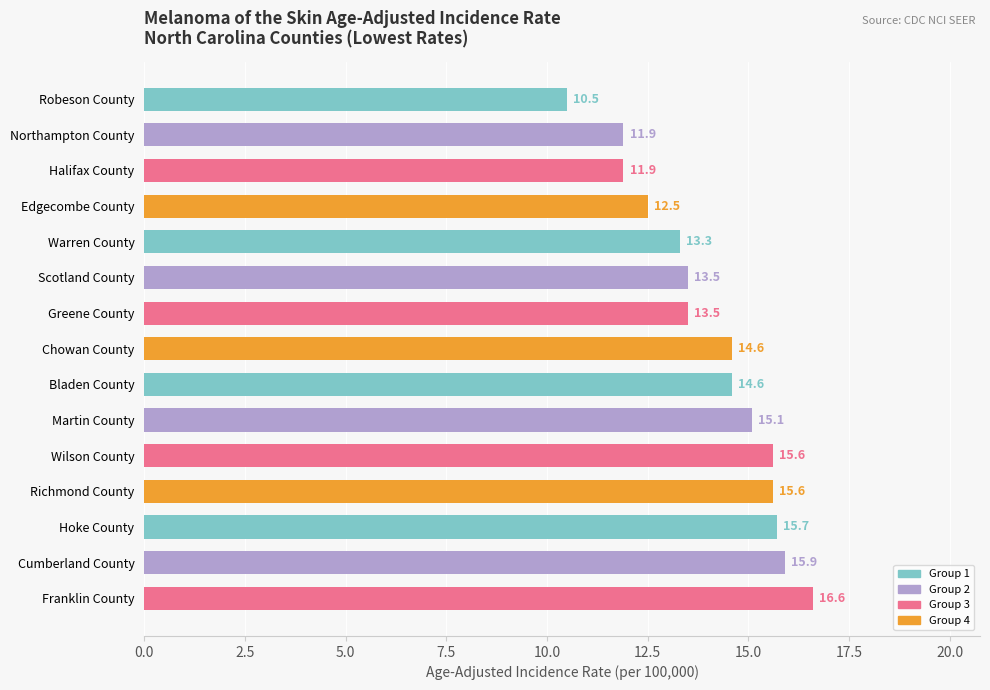

What is the difference between the second highest and minimum values?

5.4